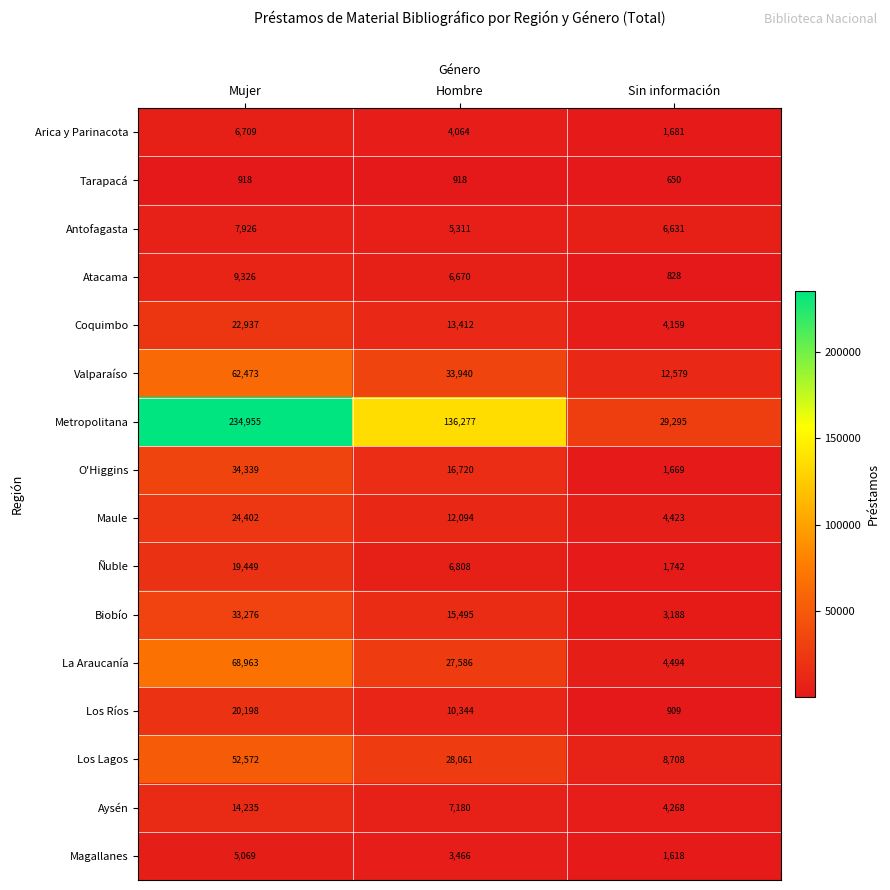

What is the difference between the highest and lowest values at Mujer?

234037